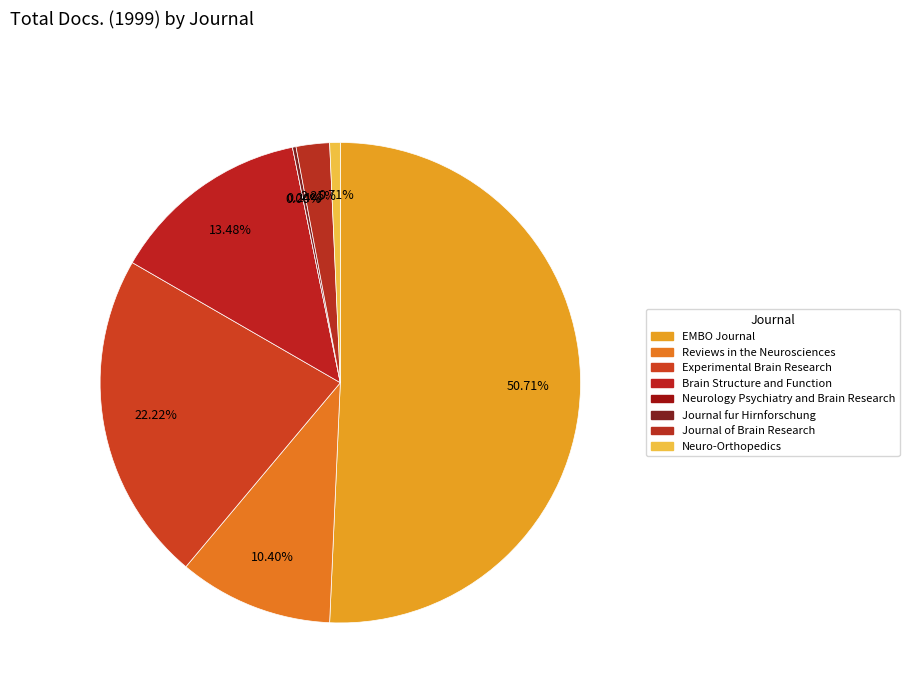

What is the majority slice?

EMBO Journal